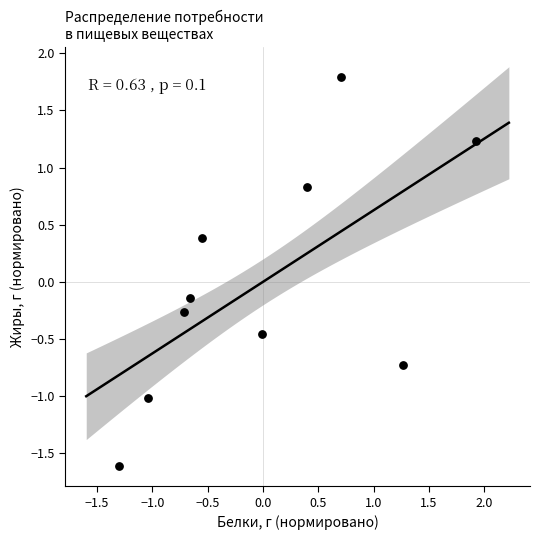

What is the range of X values (max minus min)?

3.2